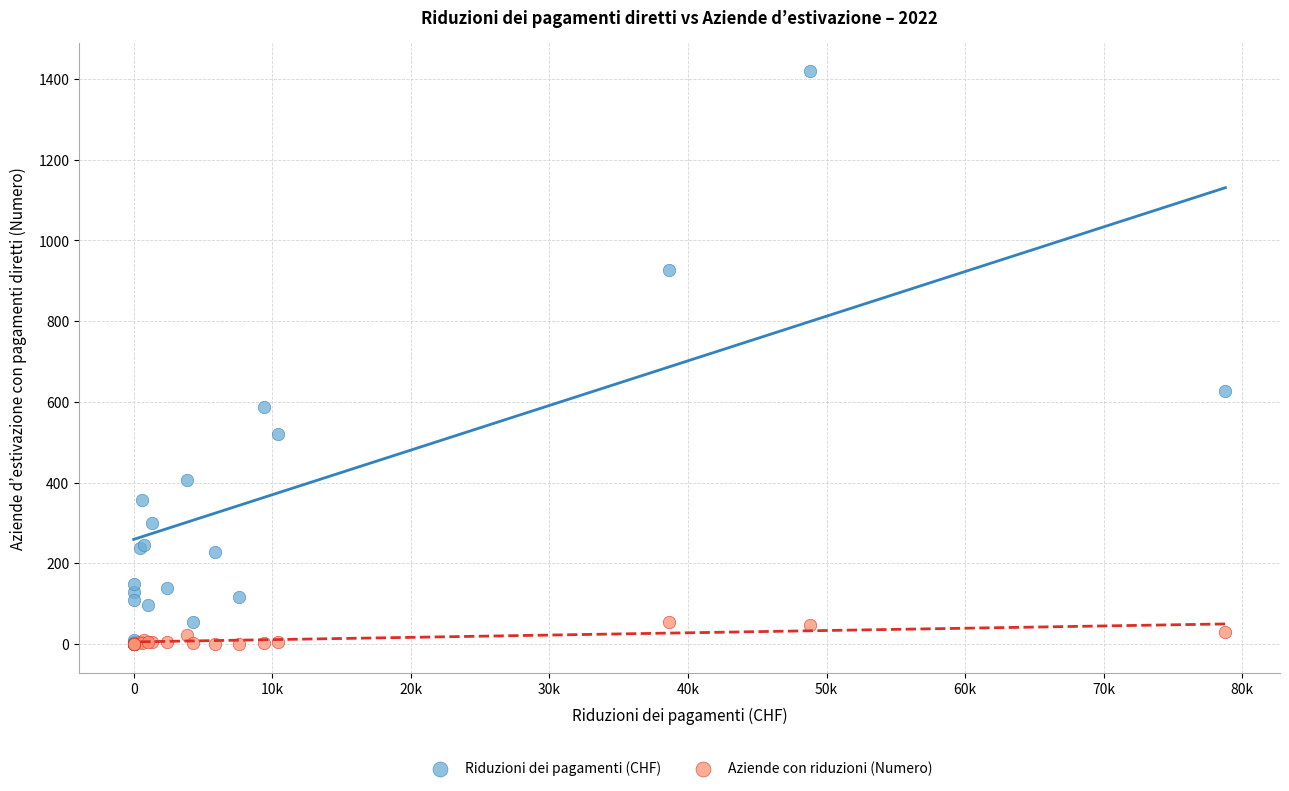

Which series has the widest spread of Y values?

Riduzioni dei pagamenti (CHF)